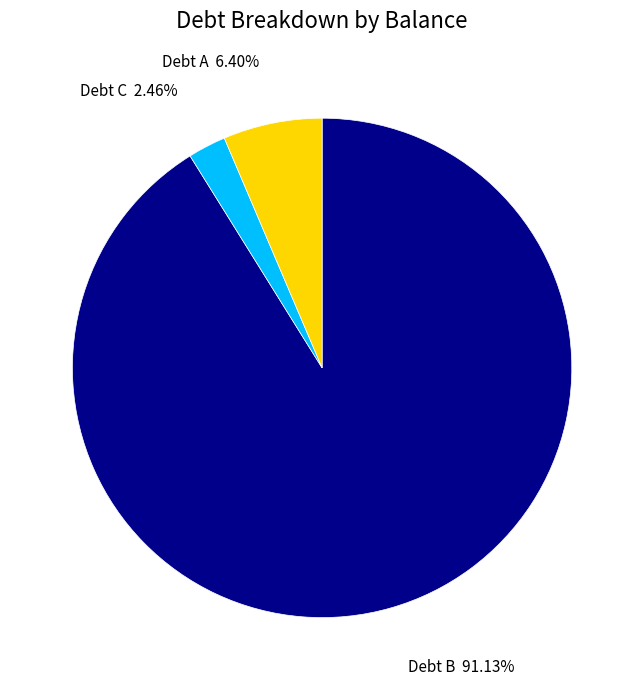

How much of the chart is everything except Debt A?

93.6%